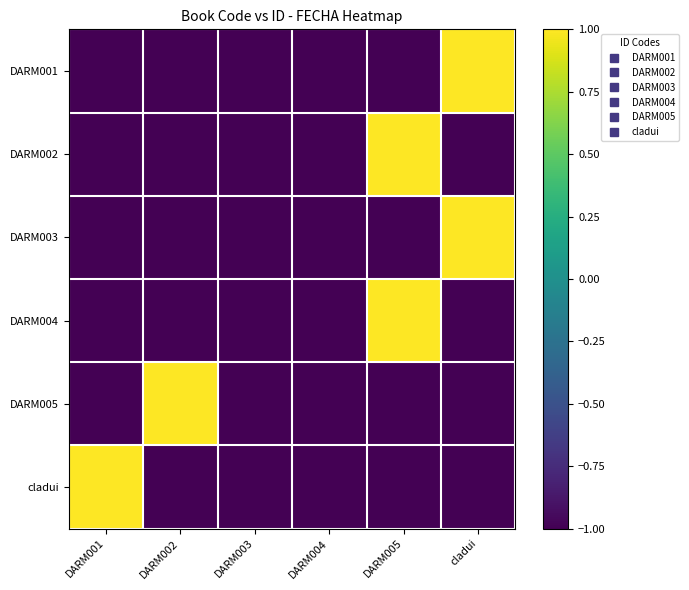

How many distinct data groups are displayed?

6